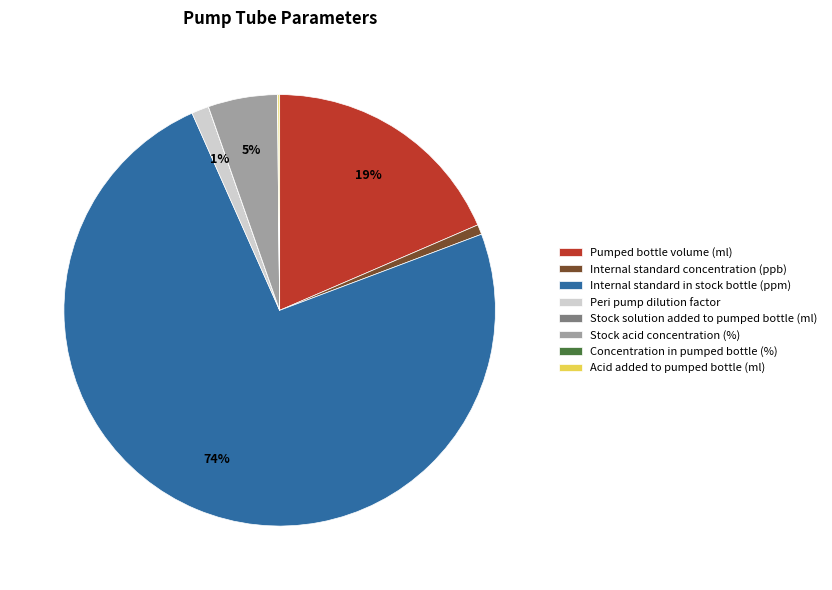

Is there any slice that represents more than half of the pie?

Yes